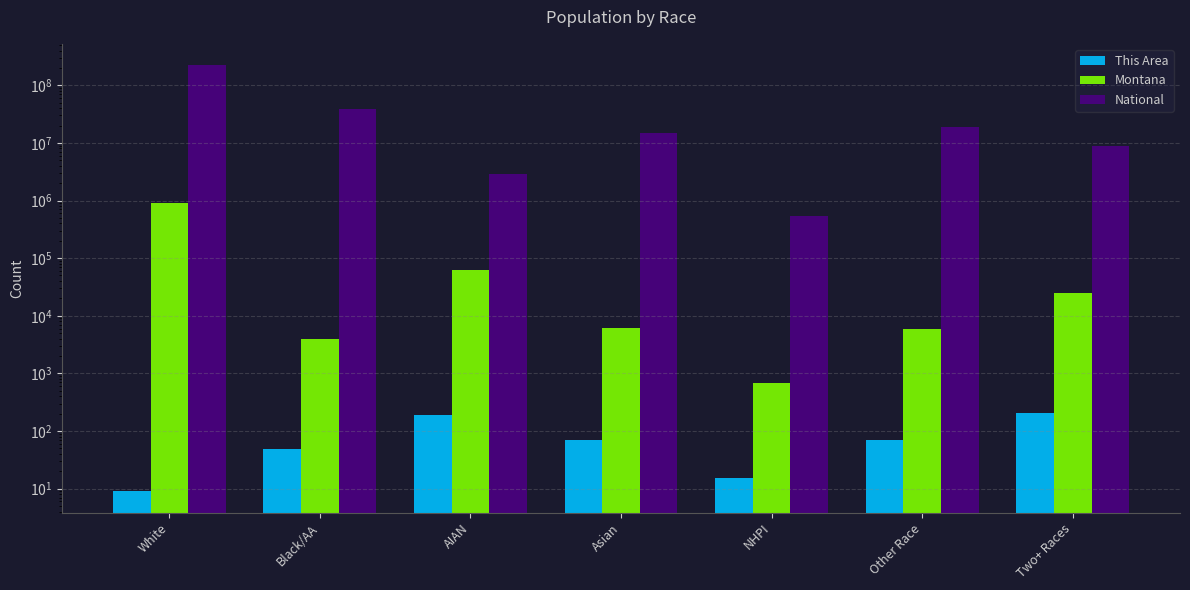

True or false: This Area has a value of 34 at Asian.

False